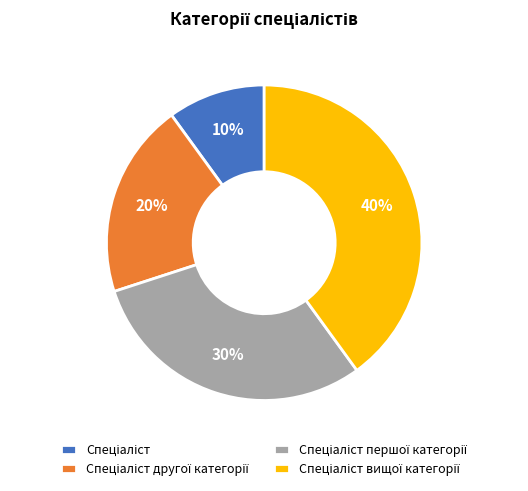

Is there a majority slice in this chart?

No